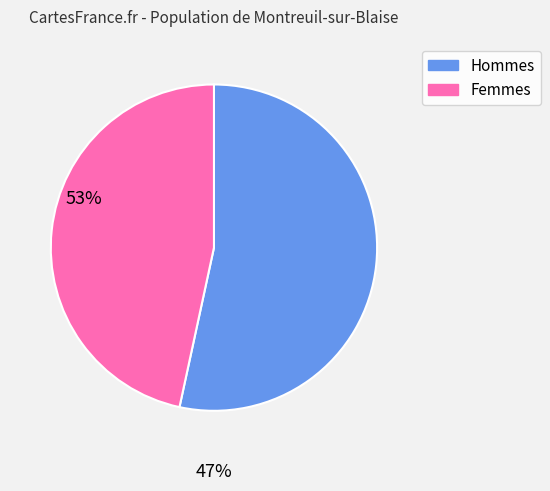

Is there any slice that represents more than half of the pie?

Yes